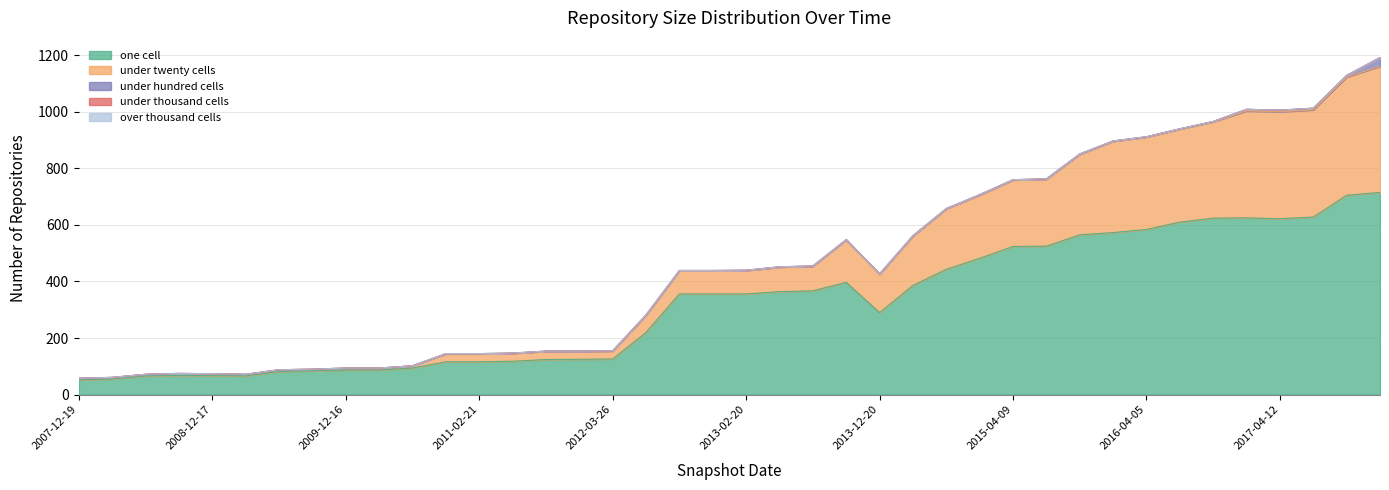

Rank the series at 2012-12-11 from lowest to highest value.

under_thousand_cells, over_thousand_cells, under_hundred_cells, under_twenty_cells, one_cell